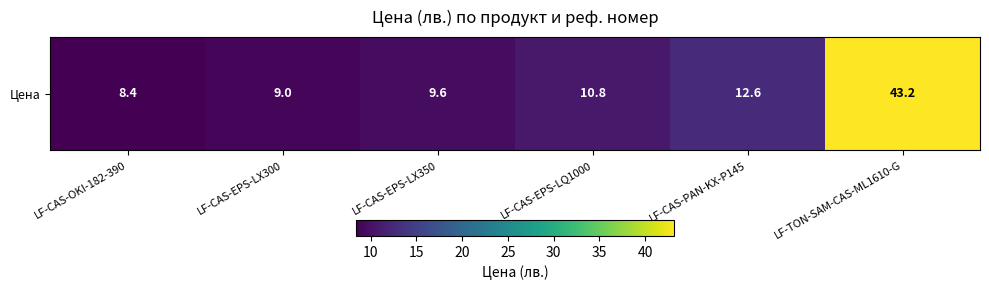

At which label does the data first exceed 10?

LF-CAS-EPS-LQ1000